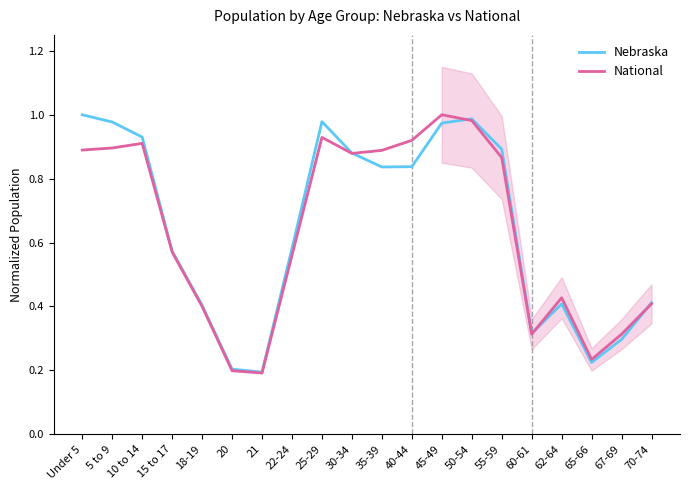

Reading right to left, list all the values displayed in this chart.

Nebraska: 0.4	0.3	0.2	0.4	0.3	0.9	1.0	1.0	0.8	0.8	0.9	1.0	0.6	0.2	0.2	0.4	0.6	0.9	1.0	1.0
National: 0.4	0.3	0.2	0.4	0.3	0.9	1.0	1.0	0.9	0.9	0.9	0.9	0.6	0.2	0.2	0.4	0.6	0.9	0.9	0.9